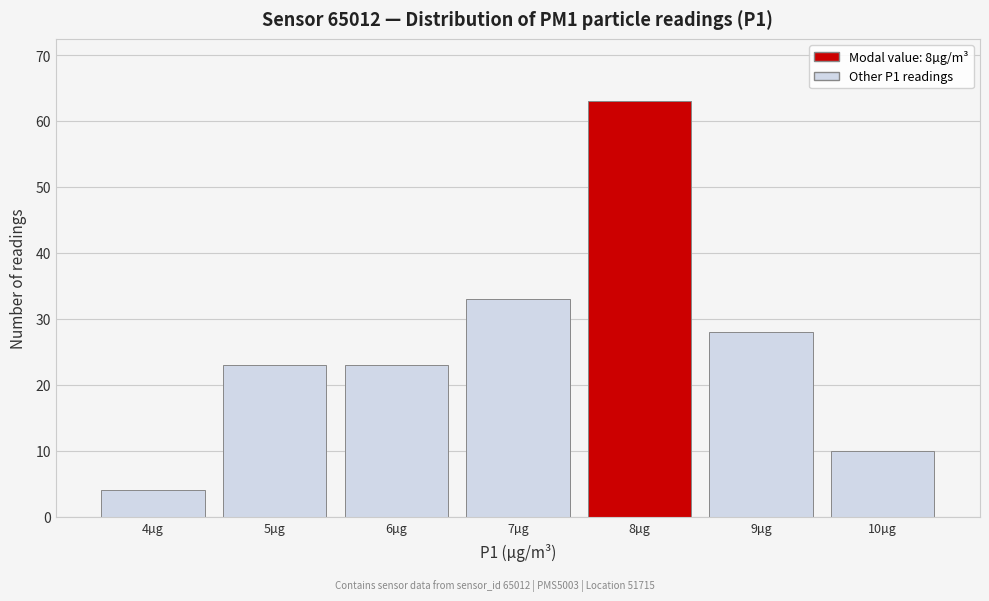

Reading left to right, list every bar in this chart as the range it spans on the x-axis followed by its height. The values are not printed on the chart, so give them approximately, as read against the axis.

3.5 to 4.5: 4
4.5 to 5.5: 23
5.5 to 6.5: 23
6.5 to 7.5: 33
7.5 to 8.5: 63
8.5 to 9.5: 28
9.5 to 10.5: 10